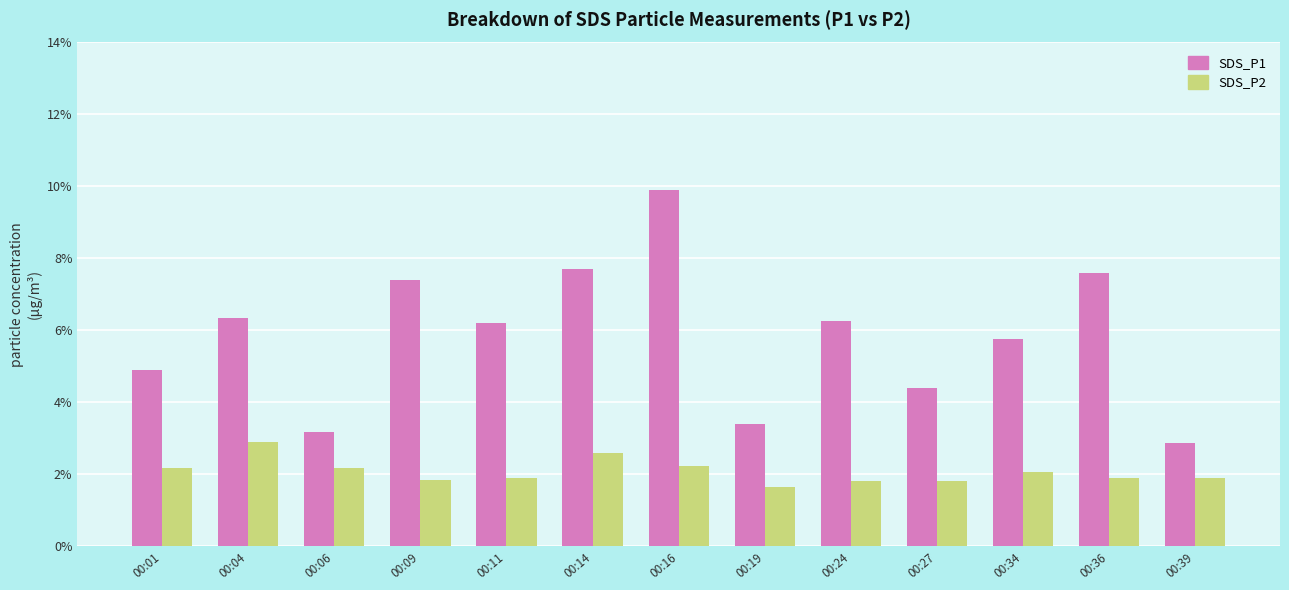

What is the average value of the SDS_P2 series?

2.1